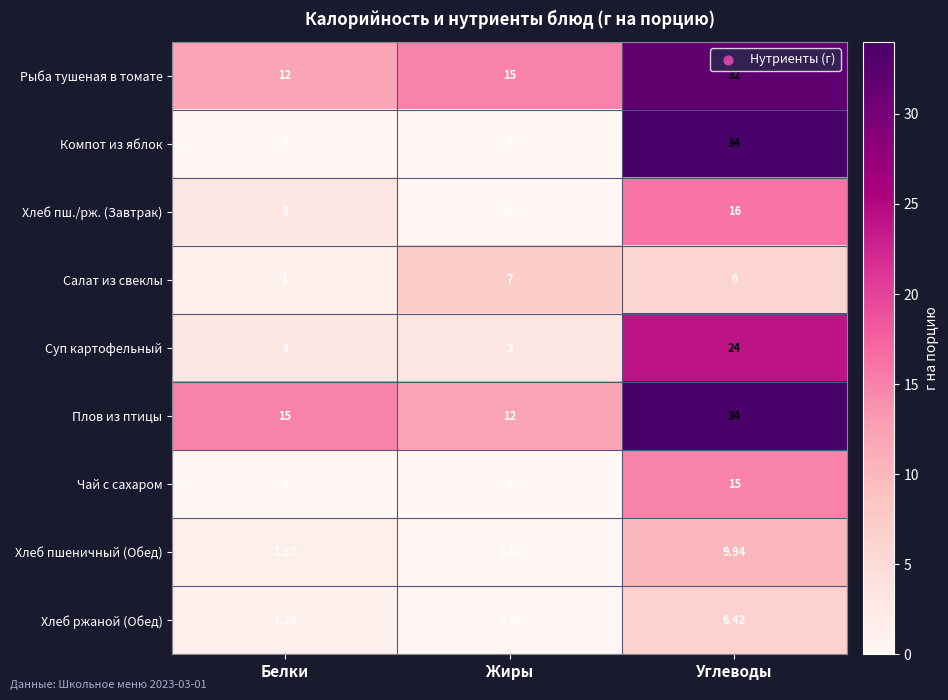

Between Белки and Углеводы, which series saw the biggest shift?

Компот из яблок